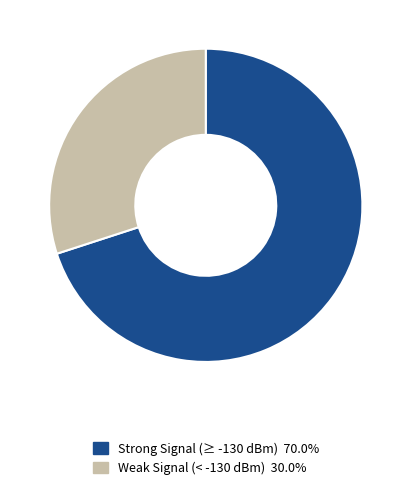

Does any single category account for the majority?

Yes